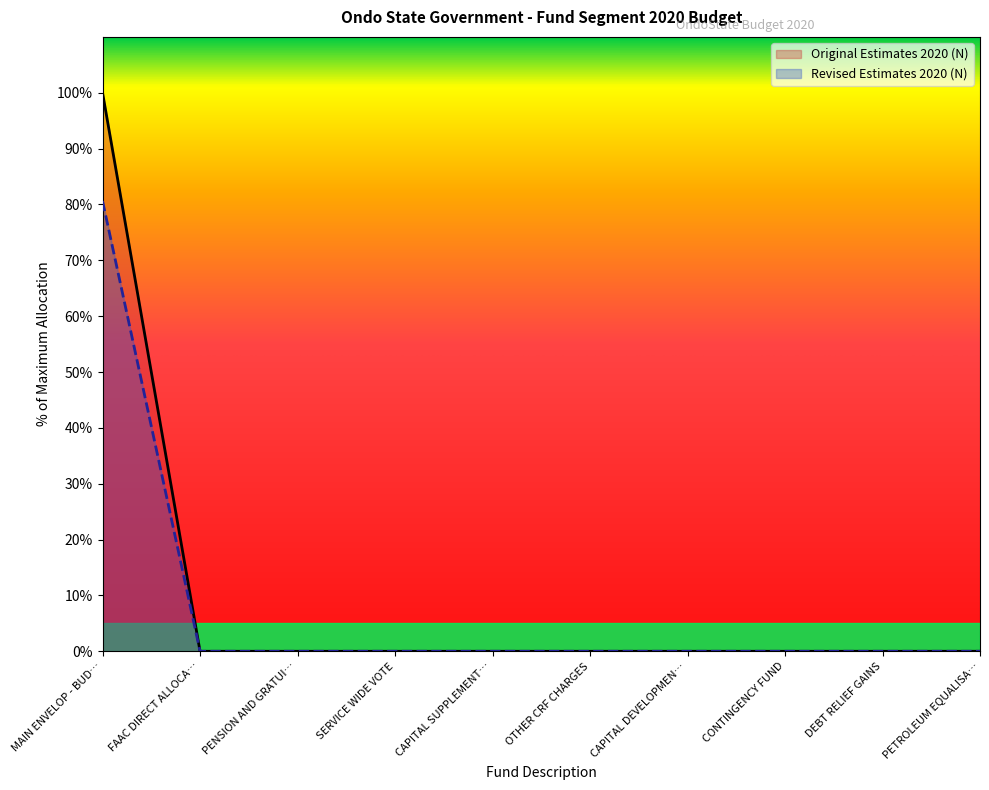

The Revised Estimates 2020 (N) series shows -41.8 at PETROLEUM EQUALISA…. True or false?

False